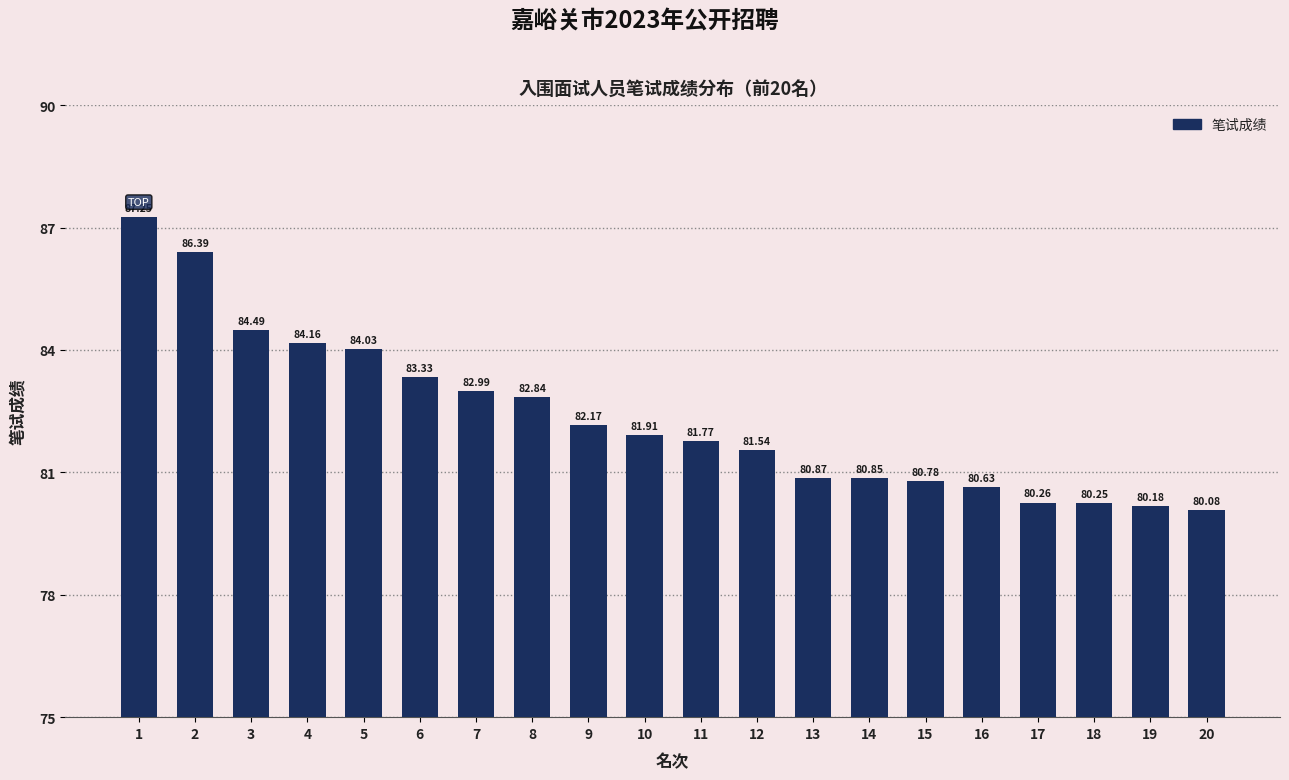

Which category has the lowest value across all series?

20